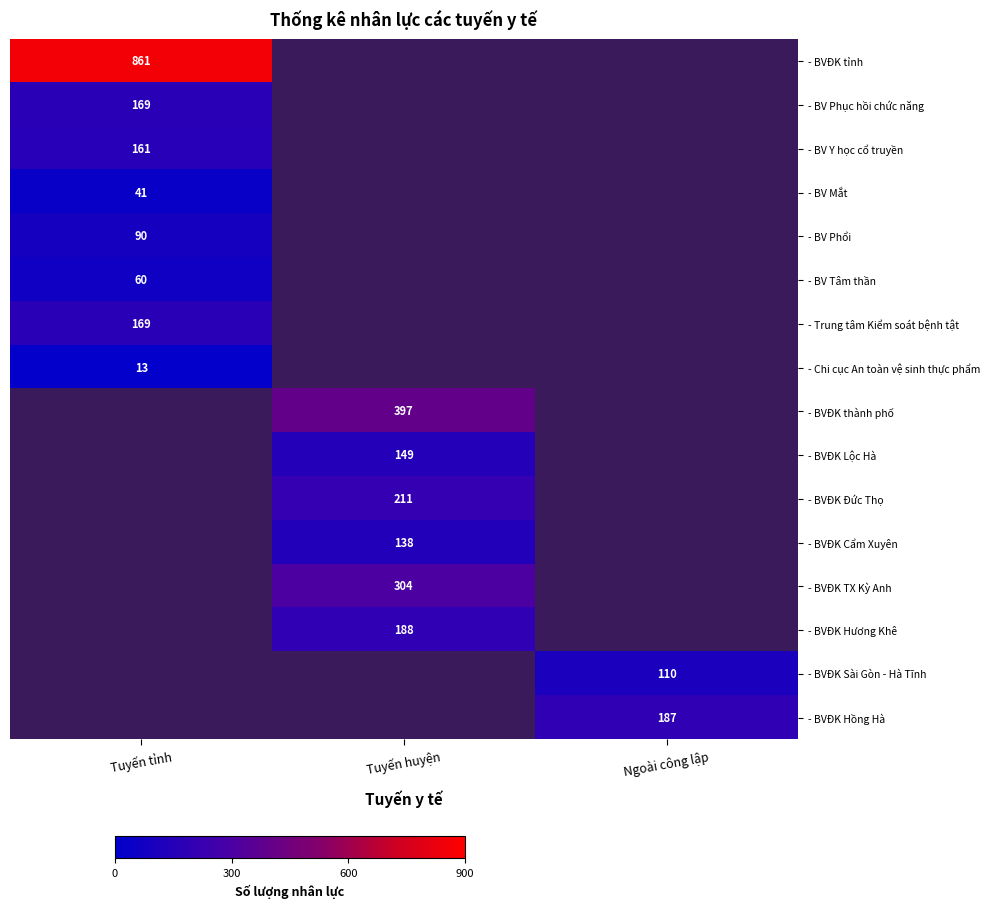

Rank the categories by - BV Phục hồi chức năng value from highest to lowest.

Tuyến tỉnh, Tuyến huyện, Ngoài công lập